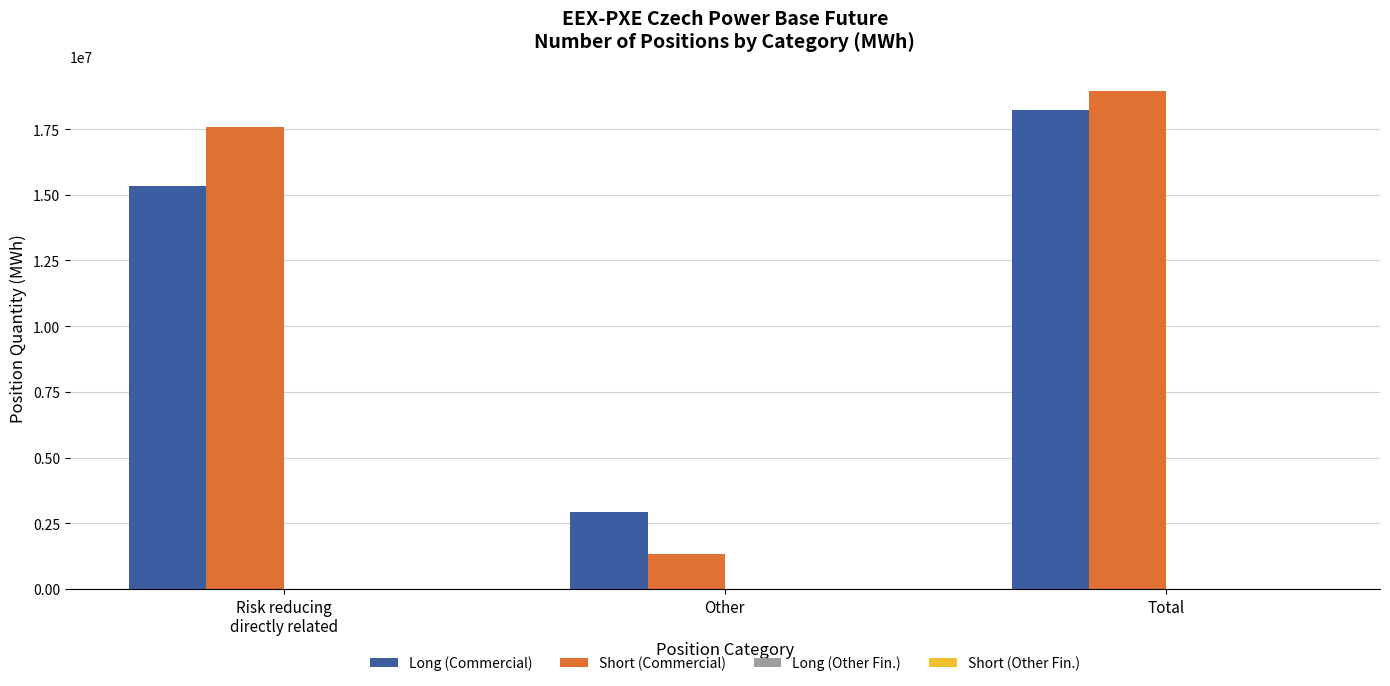

What is the sum of all Short (Commercial) values?

37856414